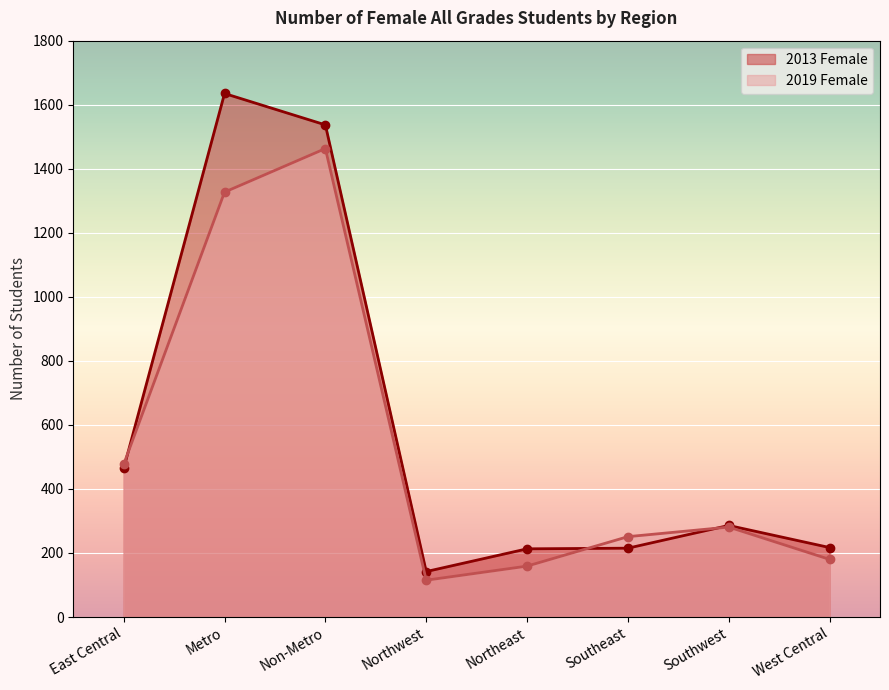

Reading right to left, transcribe all the data shown in this chart.

2013 Female: 217	286	215	213	142	1537	1635	464
2019 Female: 180	281	251	159	115	1463	1327	477